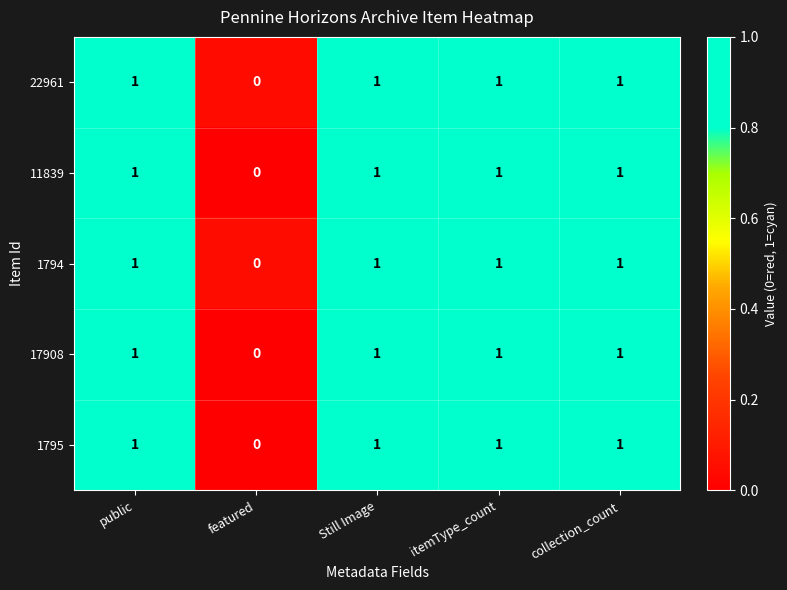

Count the 11839 values in the range 1 to 2.

4